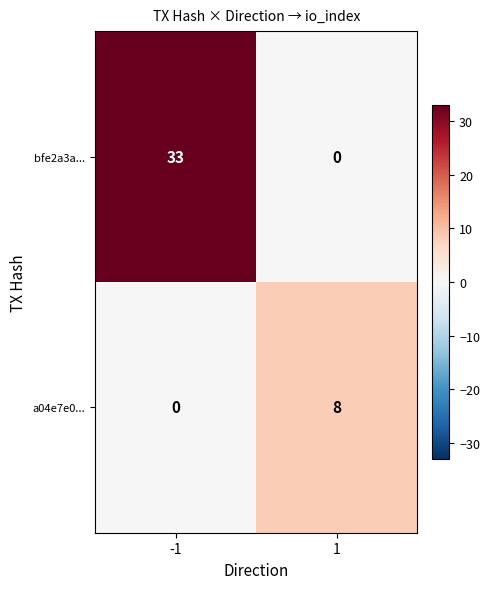

Reading left to right, what are all the values shown in this chart?

bfe2a3a...: 33	0
a04e7e0...: 0	8